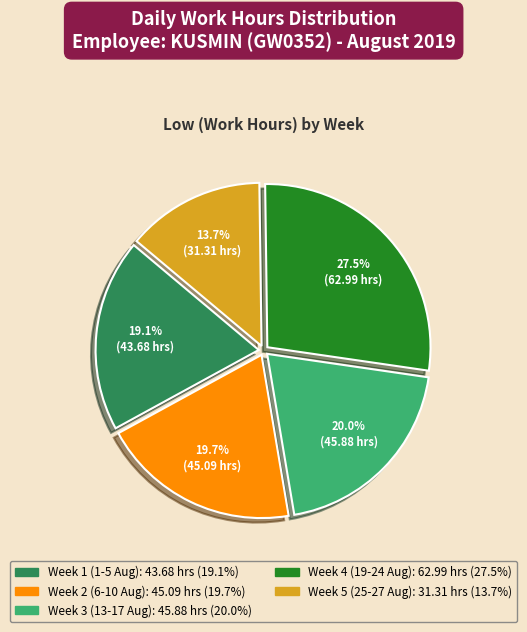

How many slices are in this pie chart?

5